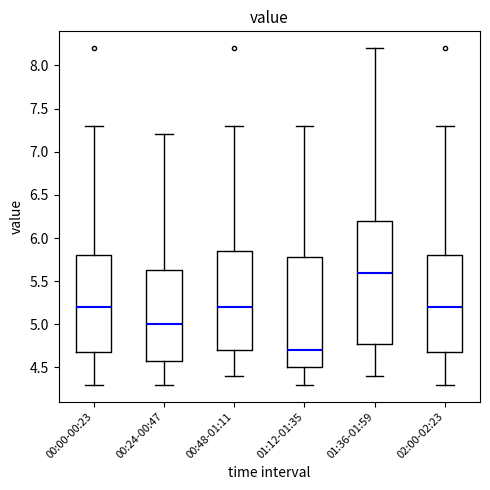

Which box has the highest median line?

01:36-01:59